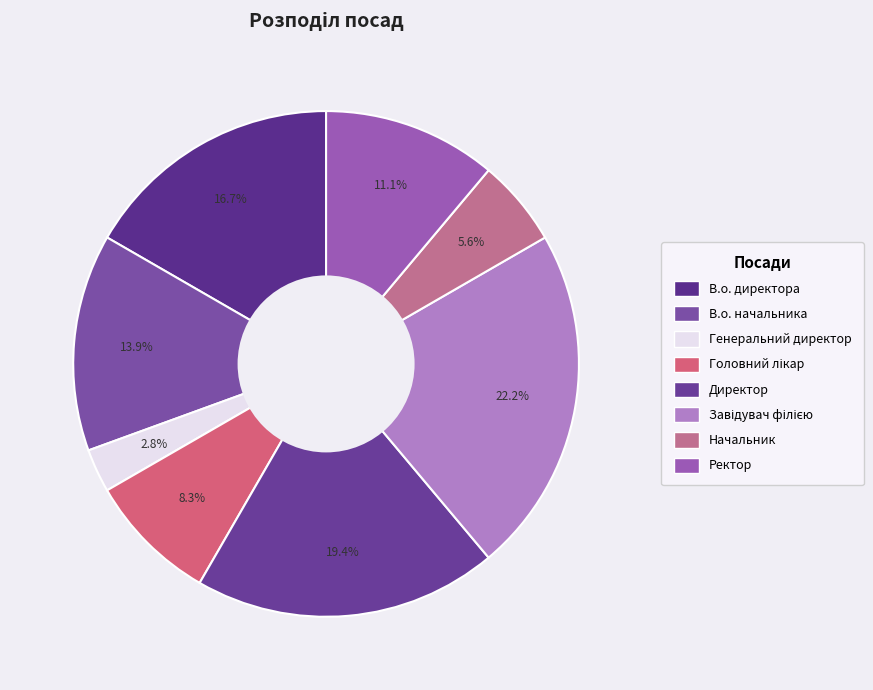

Is it true that В.о. начальника is 1% of the pie?

False